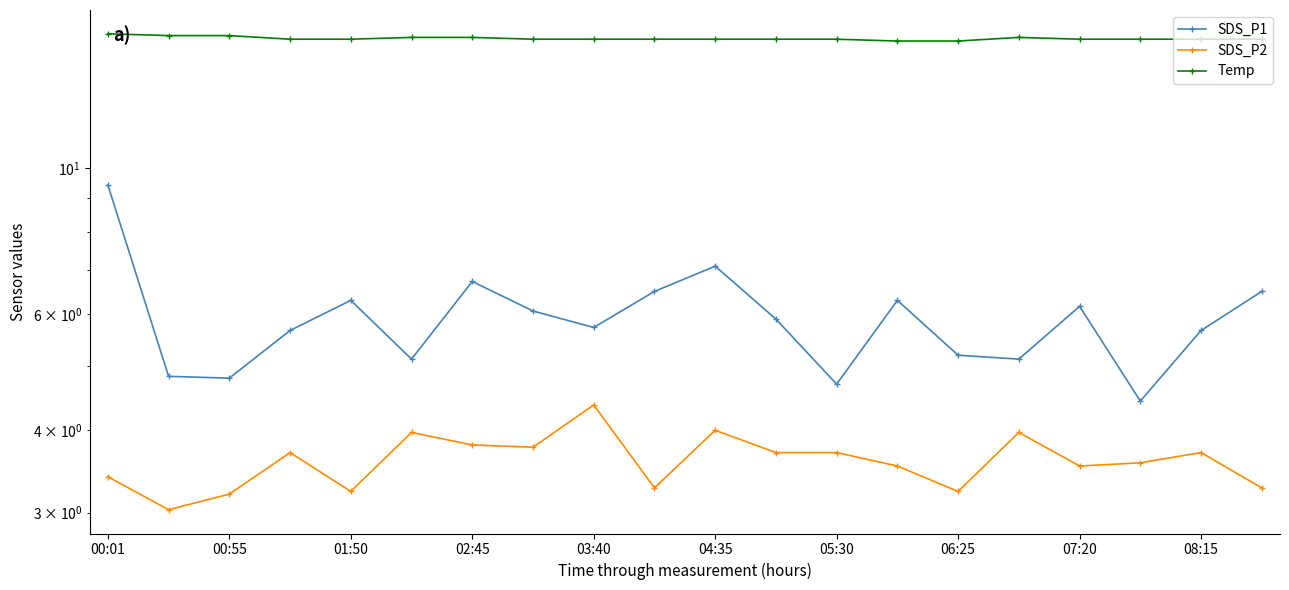

What is the approximate value of Temp at 04:35?

15.8